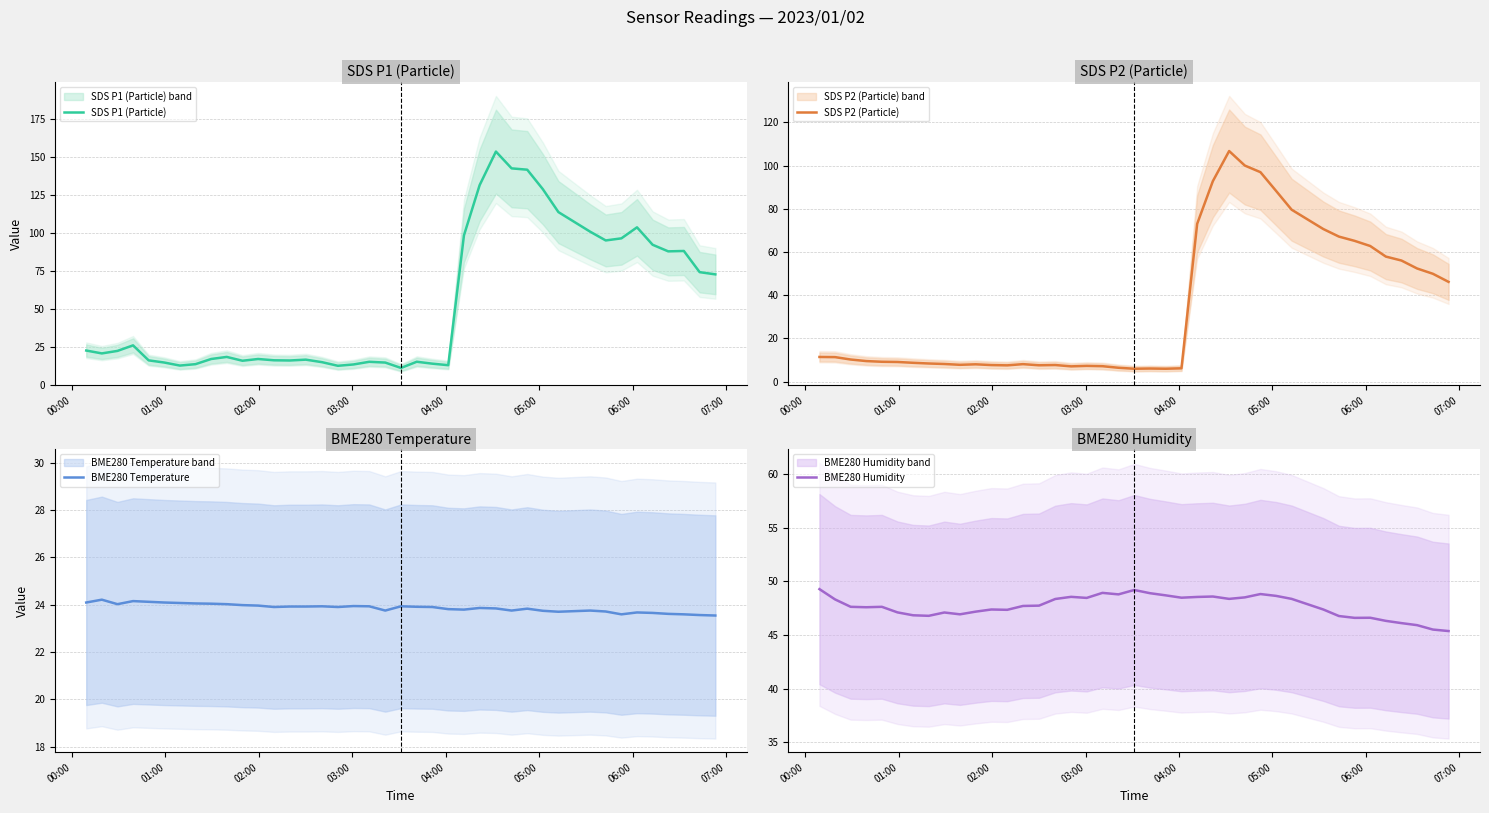

How many values in the SDS P1 (Particle) series are below 20?

20